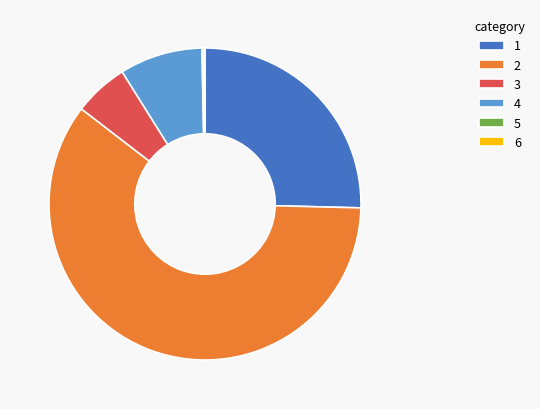

Which slice is the largest?

2